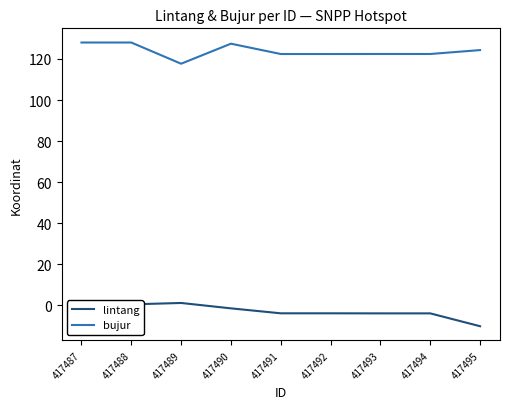

What is the total value across all series at 417487?

128.5